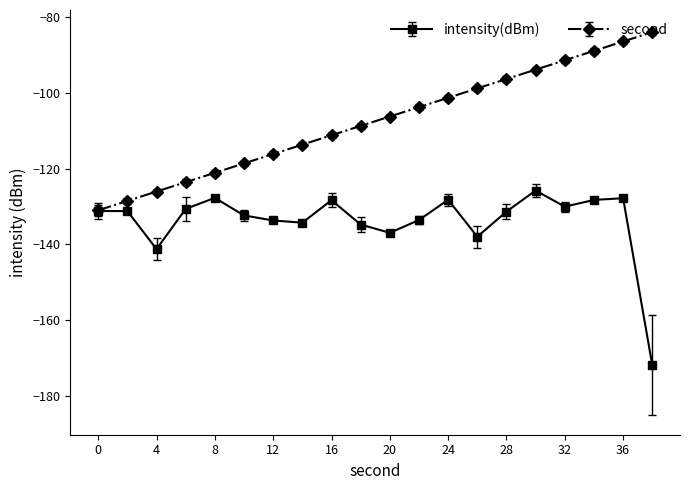

Rank the series by their average value, from highest to lowest.

second, intensity(dBm)